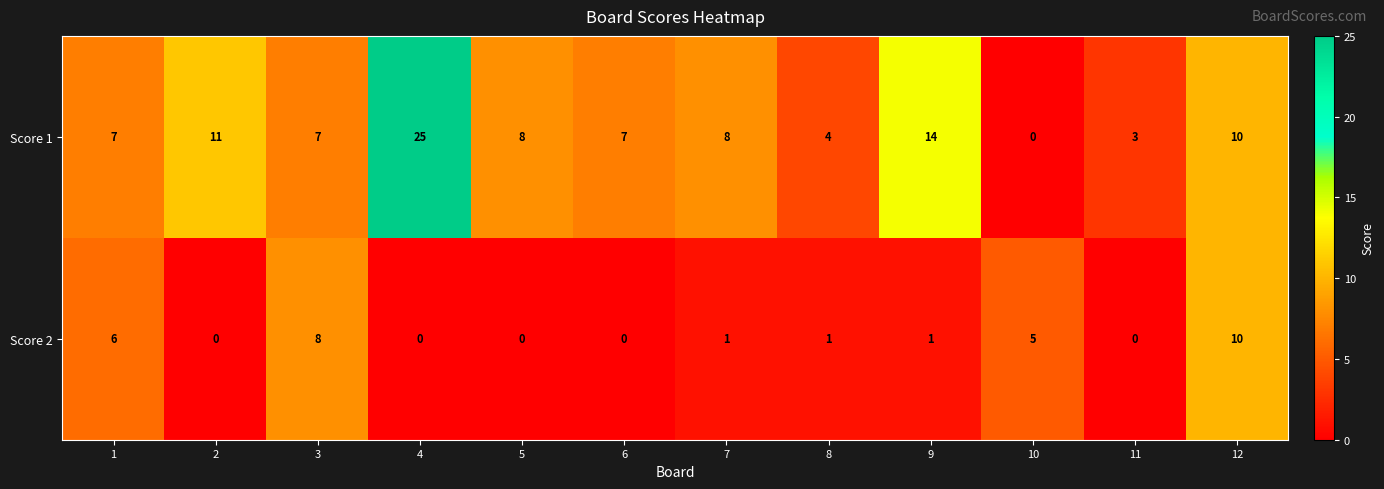

What is the difference between the maximum and minimum values in the Score 1 series?

25